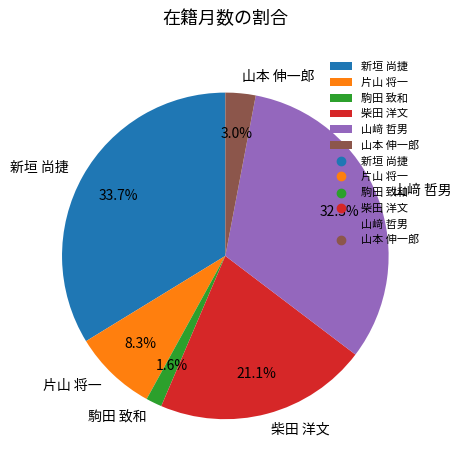

Count the number of slices in the pie.

6